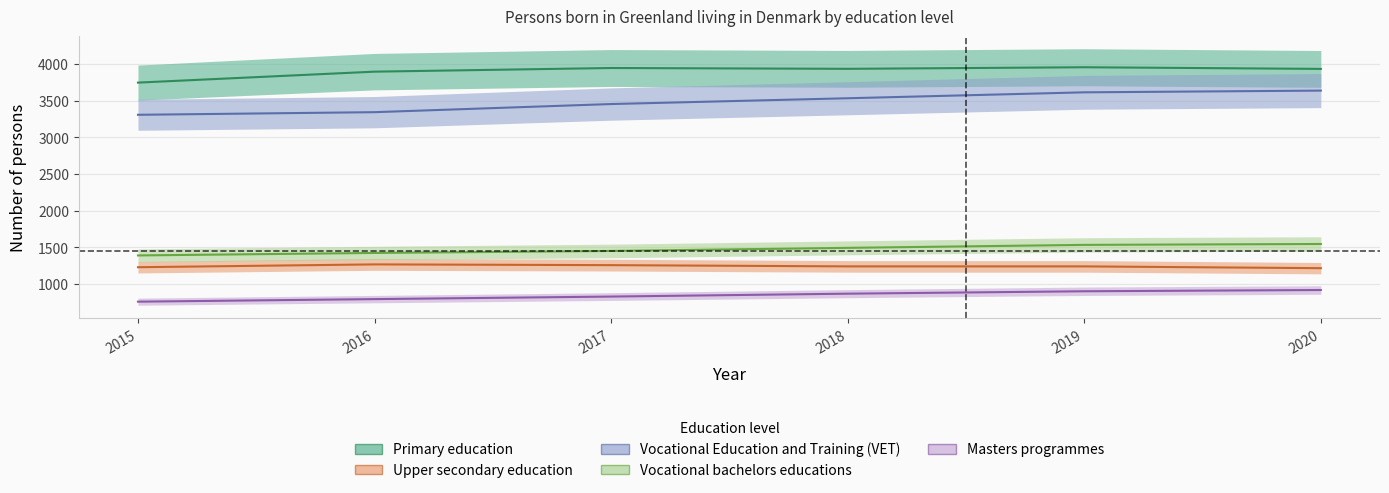

Which has a higher value, 2016 or 2018?

2018